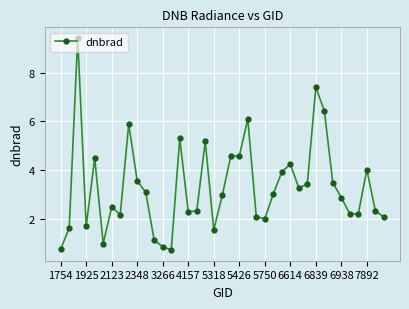

What is the value of the 1st point from the left?

0.8